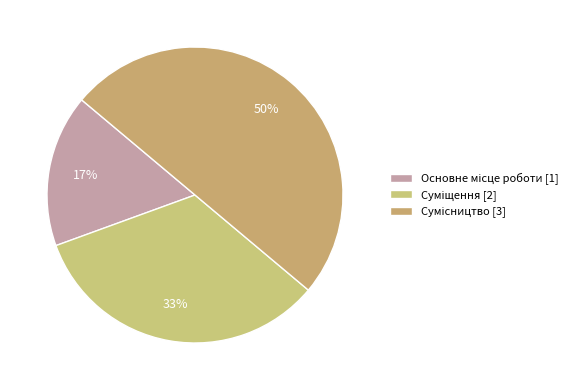

Combined, do Суміщення and Основне місце роботи account for over 50%?

No